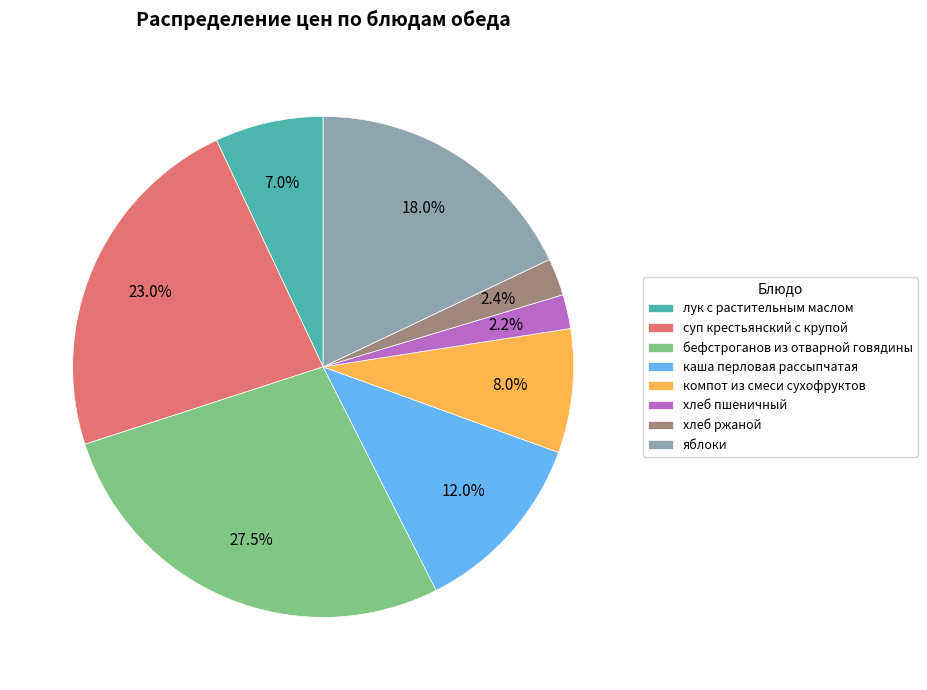

To the nearest percent, what is the combined percentage of хлеб ржаной and хлеб пшеничный?

5%